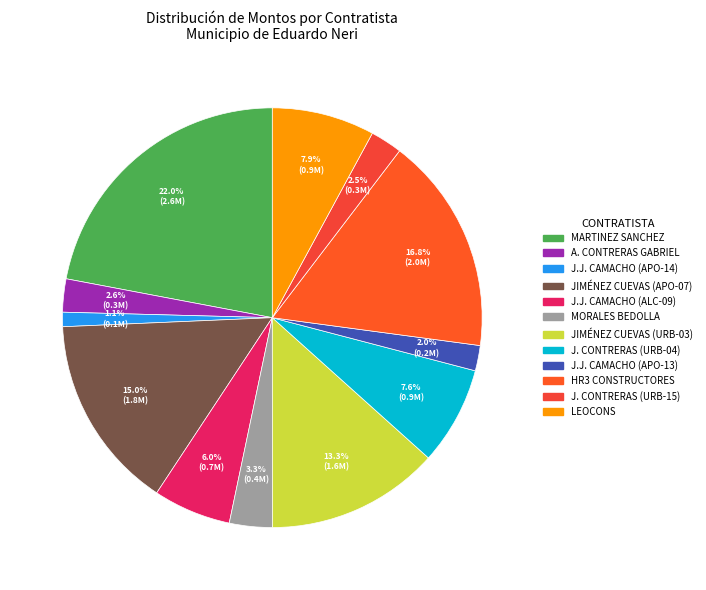

How many segments does this pie chart have?

12